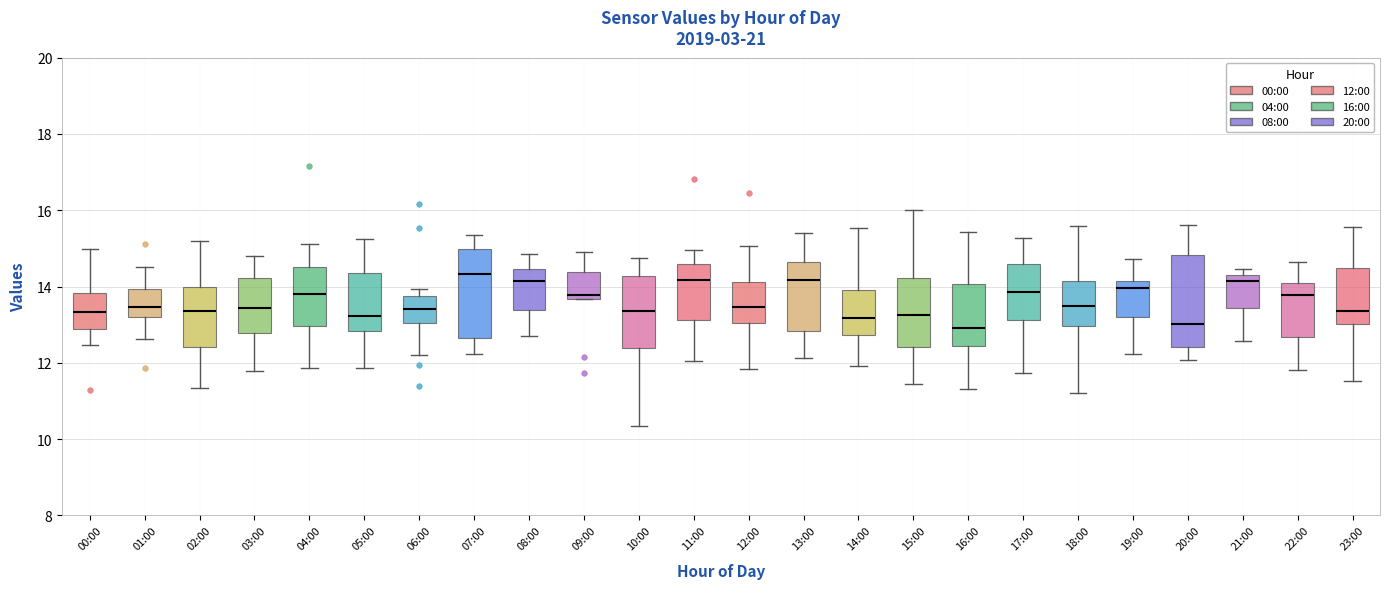

Reading left to right, transcribe this box plot: for each box, give where its median line is, the range the box spans, and where its two whiskers end, as read against the y-axis. The values are not printed on the chart, so give them approximately, as read against the axis.

00:00: median 13.4, box 12.8 to 13.8, whiskers 12.4 to 15.0
01:00: median 13.4, box 13.2 to 14.0, whiskers 12.6 to 14.6
02:00: median 13.4, box 12.4 to 14.0, whiskers 11.4 to 15.2
03:00: median 13.4, box 12.8 to 14.2, whiskers 11.8 to 14.8
04:00: median 13.8, box 13.0 to 14.6, whiskers 11.8 to 15.2
05:00: median 13.2, box 12.8 to 14.4, whiskers 11.8 to 15.2
06:00: median 13.4, box 13.0 to 13.8, whiskers 12.2 to 14.0
07:00: median 14.4, box 12.6 to 15.0, whiskers 12.2 to 15.4
08:00: median 14.2, box 13.4 to 14.4, whiskers 12.6 to 14.8
09:00: median 13.8, box 13.6 to 14.4, whiskers 13.6 to 15.0
10:00: median 13.4, box 12.4 to 14.2, whiskers 10.4 to 14.8
11:00: median 14.2, box 13.2 to 14.6, whiskers 12.0 to 15.0
12:00: median 13.4, box 13.0 to 14.2, whiskers 11.8 to 15.0
13:00: median 14.2, box 12.8 to 14.6, whiskers 12.2 to 15.4
14:00: median 13.2, box 12.8 to 14.0, whiskers 12.0 to 15.6
15:00: median 13.2, box 12.4 to 14.2, whiskers 11.4 to 16.0
16:00: median 13.0, box 12.4 to 14.0, whiskers 11.4 to 15.4
17:00: median 13.8, box 13.2 to 14.6, whiskers 11.8 to 15.2
18:00: median 13.4, box 13.0 to 14.2, whiskers 11.2 to 15.6
19:00: median 14.0, box 13.2 to 14.2, whiskers 12.2 to 14.8
20:00: median 13.0, box 12.4 to 14.8, whiskers 12.0 to 15.6
21:00: median 14.2 (just below the box's upper edge), box 13.4 to 14.2, whiskers 12.6 to 14.4
22:00: median 13.8, box 12.6 to 14.0, whiskers 11.8 to 14.6
23:00: median 13.4, box 13.0 to 14.4, whiskers 11.6 to 15.6